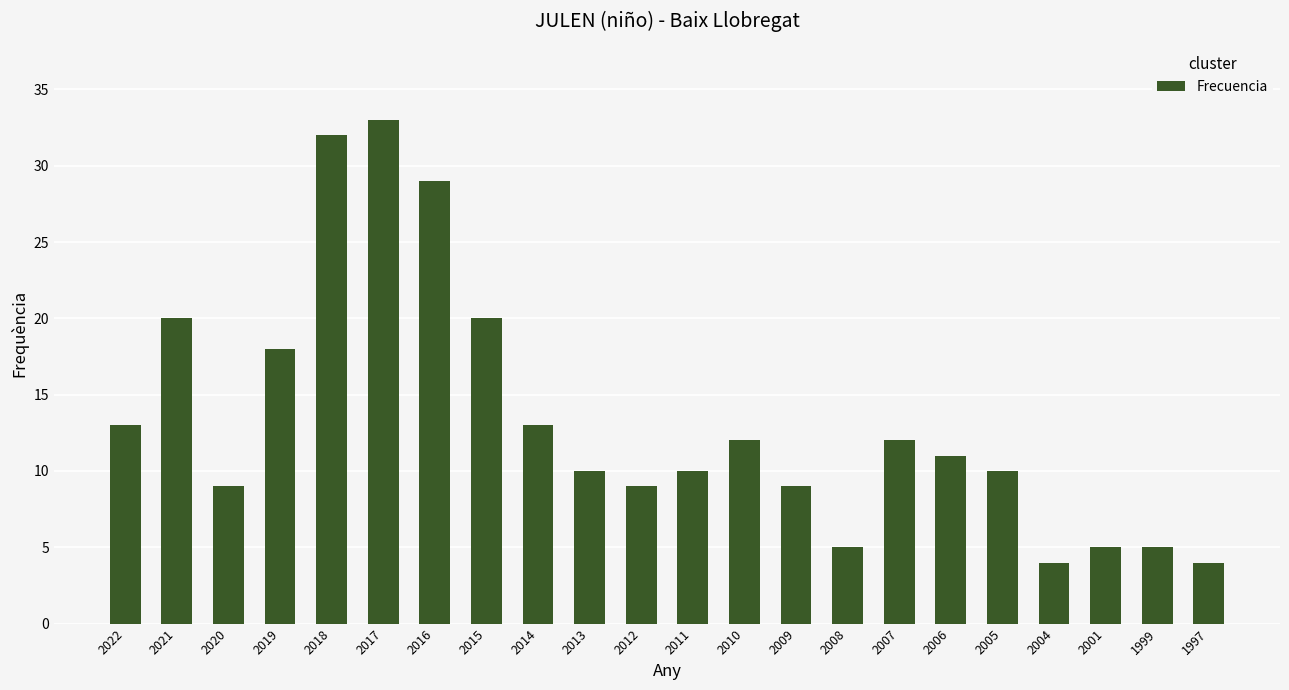

What is the average value?

13